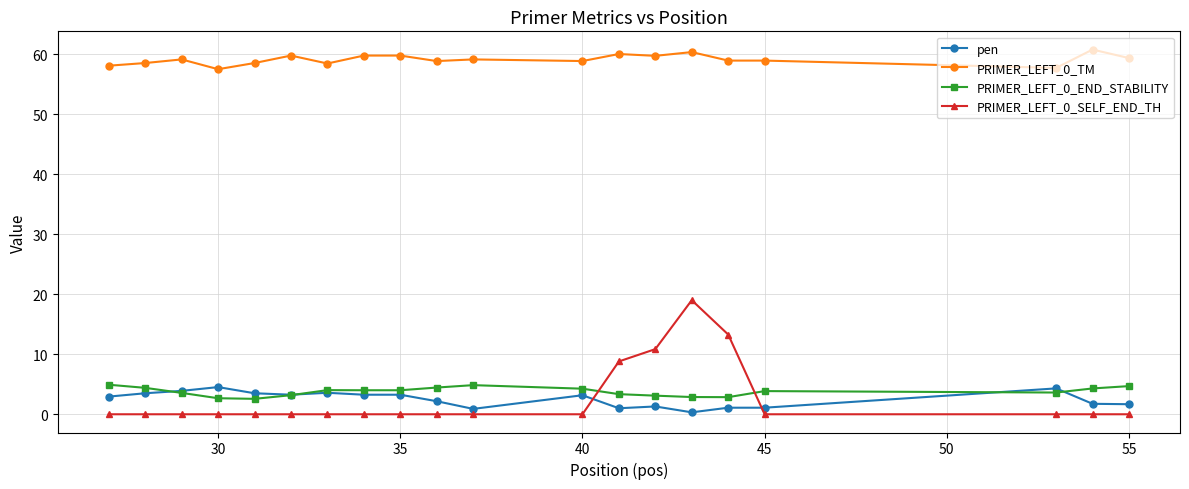

True or false: PRIMER_LEFT_0_TM and pen cross at least once.

False